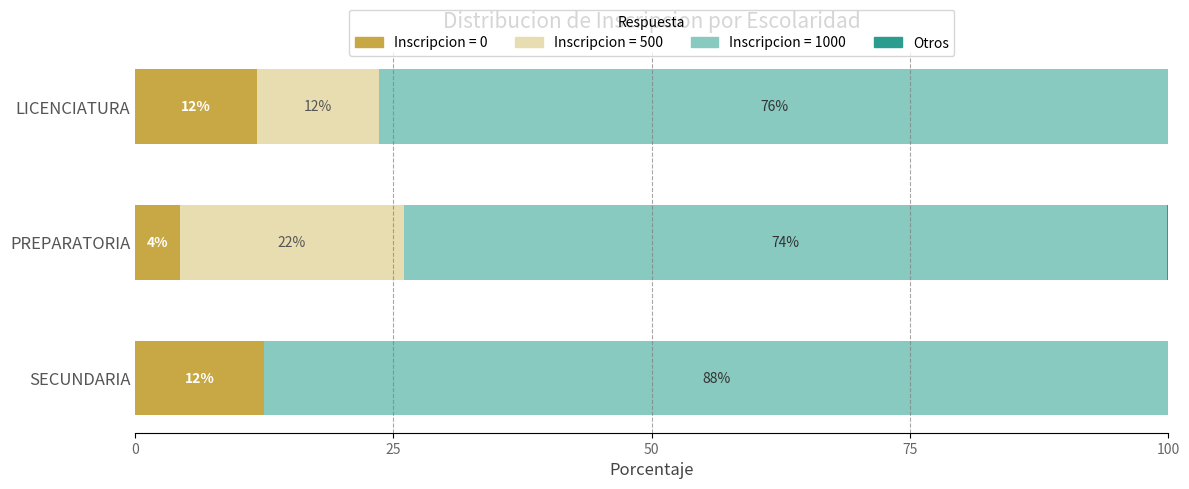

True or false: the data shows 0.0 at SECUNDARIA.

True